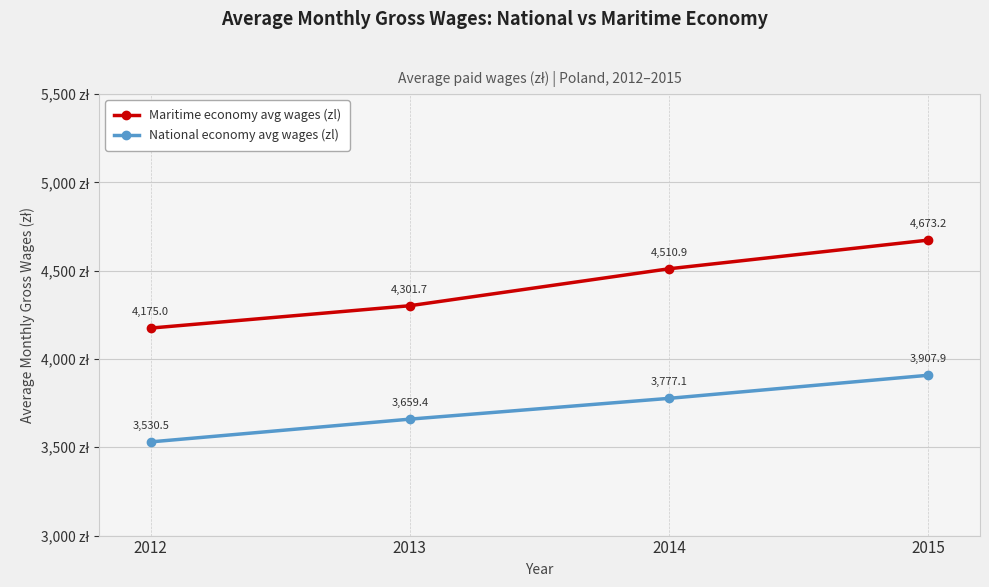

At how many categories does at least one series exceed 4538?

1